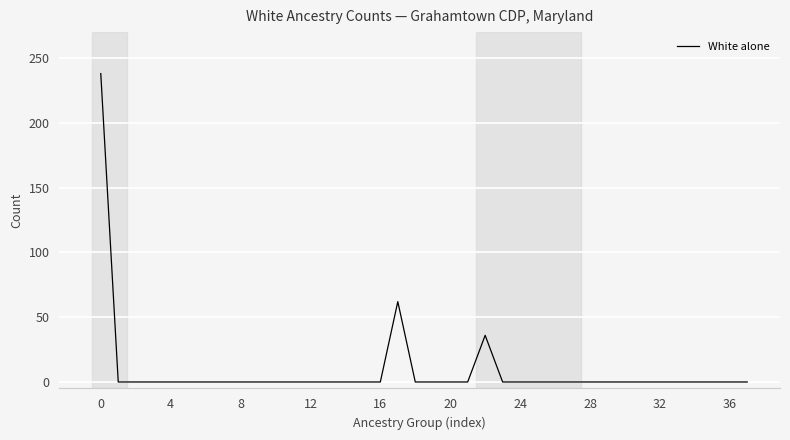

What is the maximum value shown in the chart?

238